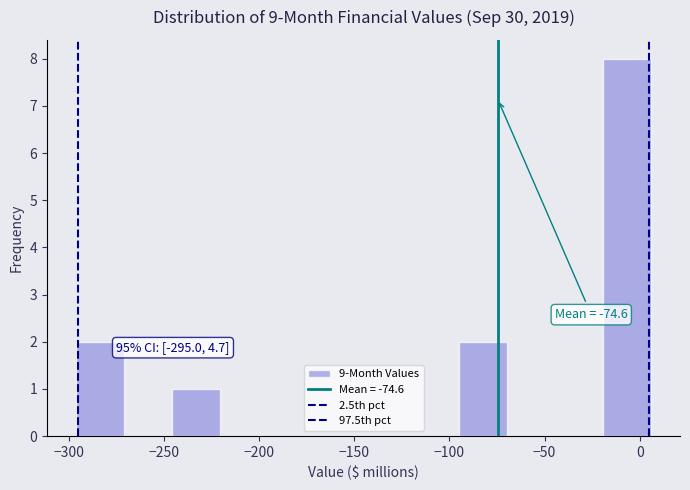

Which range on the x-axis has the tallest bar?

-20 to 5